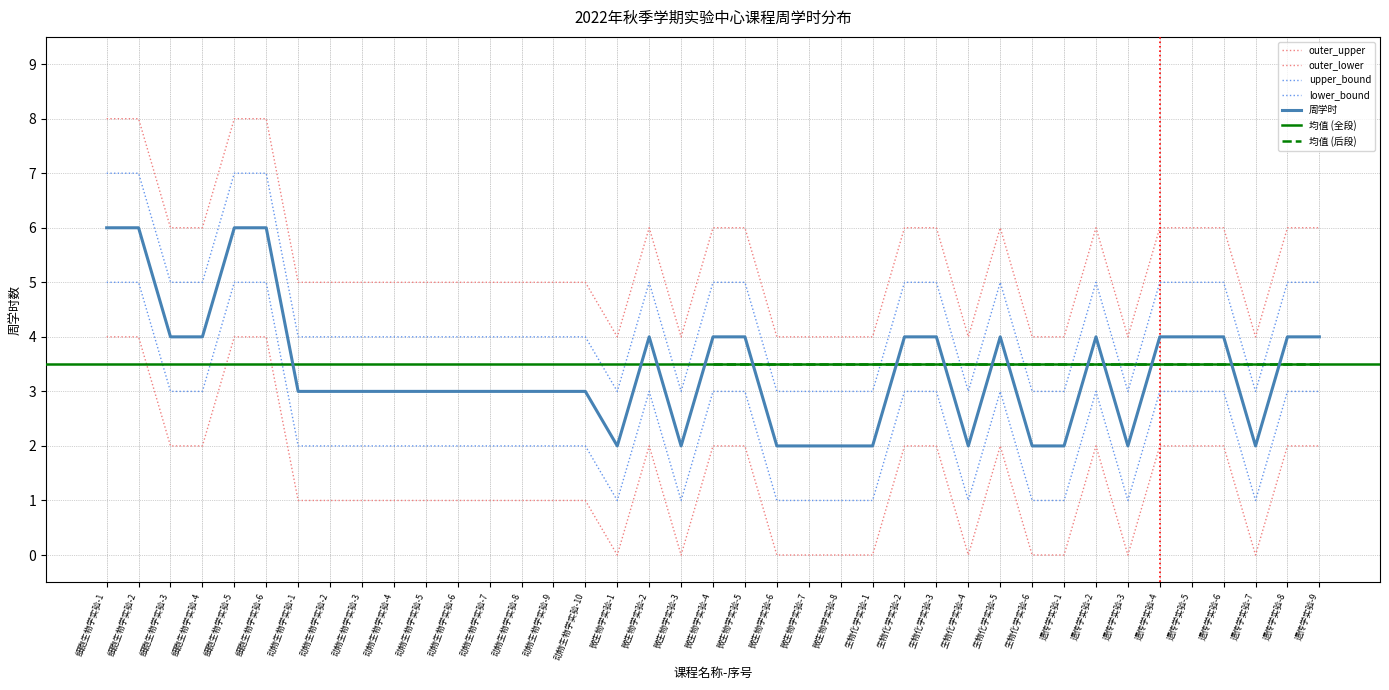

Rank the categories by upper_bound value from lowest to highest.

微生物学实验-1, 微生物学实验-3, 微生物学实验-6, 微生物学实验-7, 微生物学实验-8, 生物化学实验-1, 生物化学实验-4, 生物化学实验-6, 遗传学实验-1, 遗传学实验-3, 遗传学实验-7, 动物生物学实验-1, 动物生物学实验-2, 动物生物学实验-3, 动物生物学实验-4, 动物生物学实验-5, 动物生物学实验-6, 动物生物学实验-7, 动物生物学实验-8, 动物生物学实验-9, 动物生物学实验-10, 细胞生物学实验-3, 细胞生物学实验-4, 微生物学实验-2, 微生物学实验-4, 微生物学实验-5, 生物化学实验-2, 生物化学实验-3, 生物化学实验-5, 遗传学实验-2, 遗传学实验-4, 遗传学实验-5, 遗传学实验-6, 遗传学实验-8, 遗传学实验-9, 细胞生物学实验-1, 细胞生物学实验-2, 细胞生物学实验-5, 细胞生物学实验-6